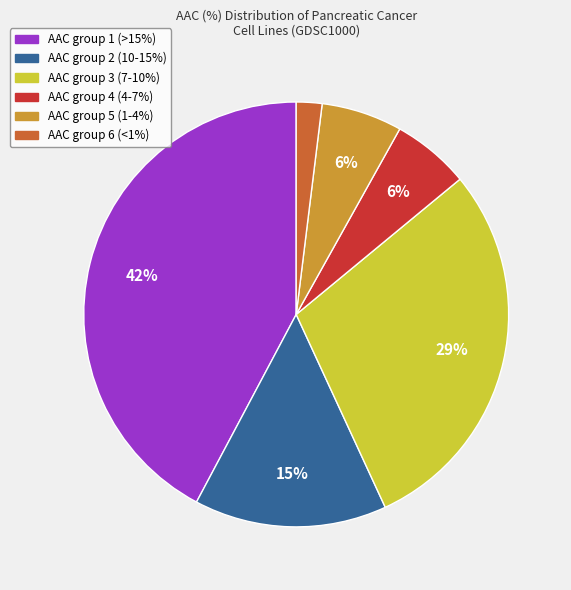

To the nearest percent, what is the average slice percentage?

17%